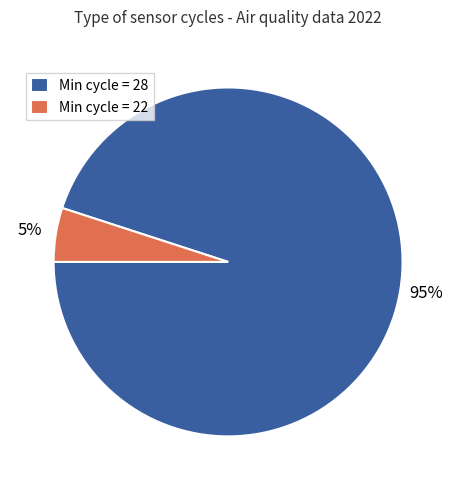

Which category has the smallest portion of the pie?

Min cycle = 22